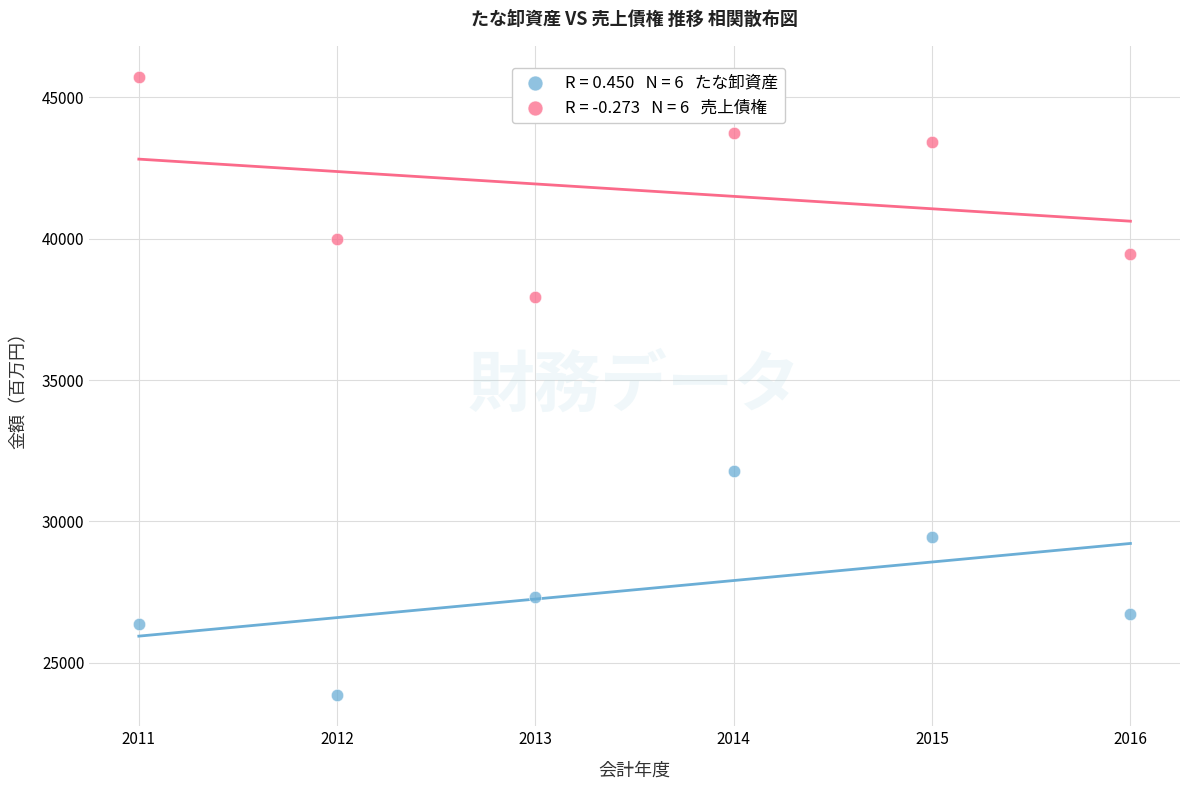

Across all data points, what is the average Y value?

34648